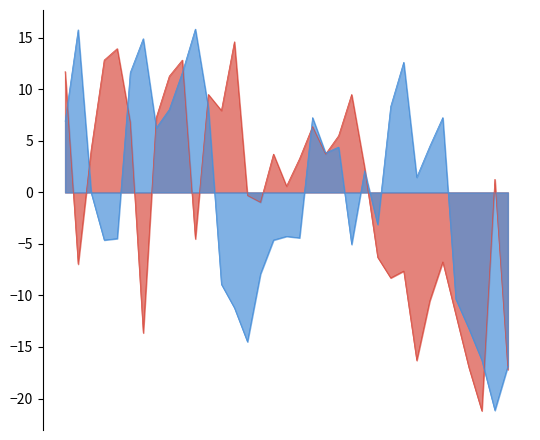

How many interior local peaks does the col_517 series have?

9